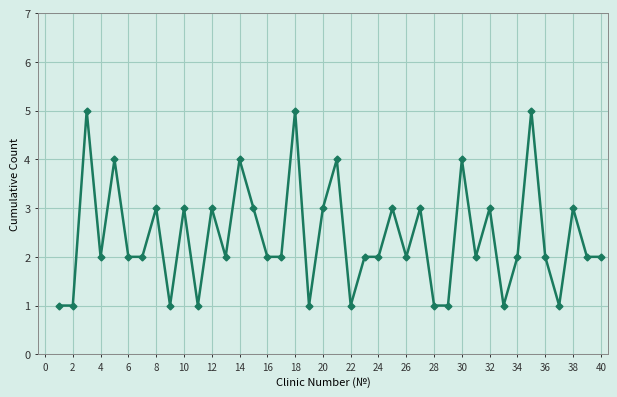

What is the greatest value displayed?

5